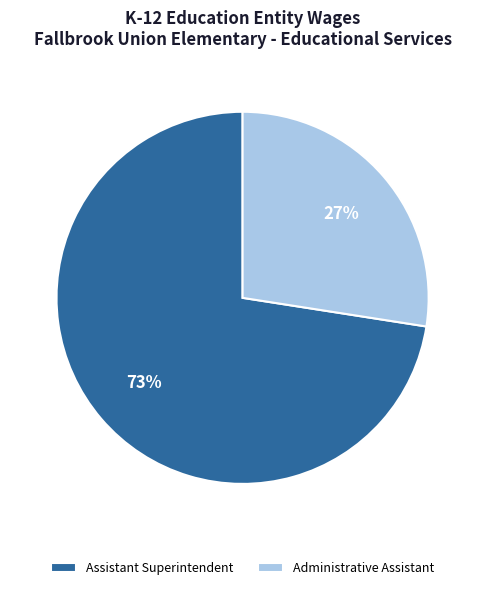

How many segments does this pie chart have?

2